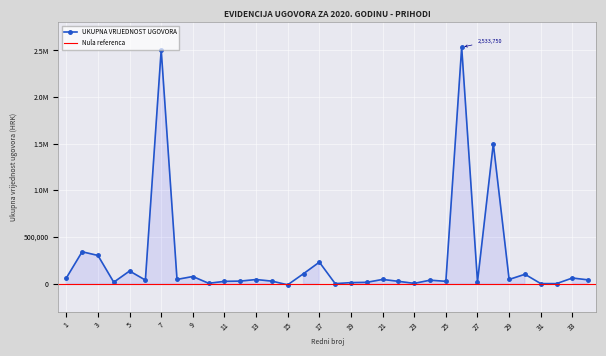

What is the difference between the values at 23 and 25?

22010.5